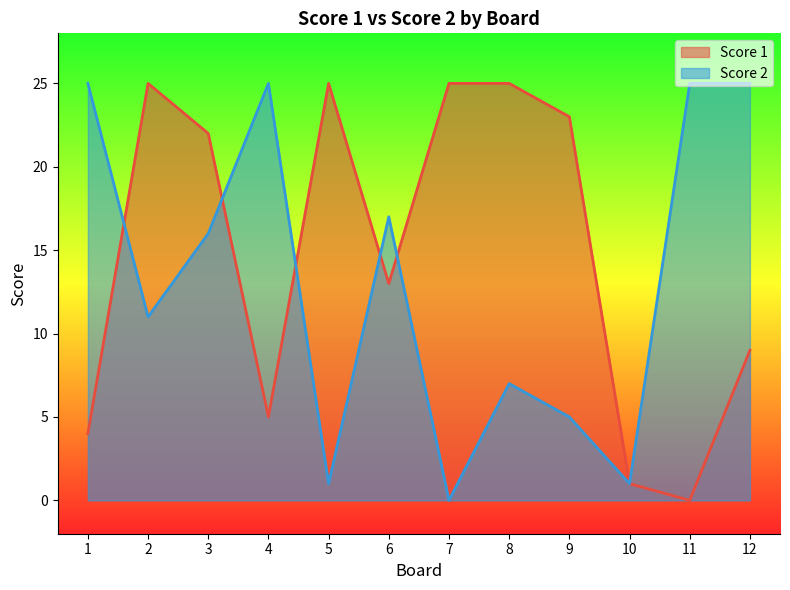

True or false: Score 1 and Score 2 intersect in this chart.

True